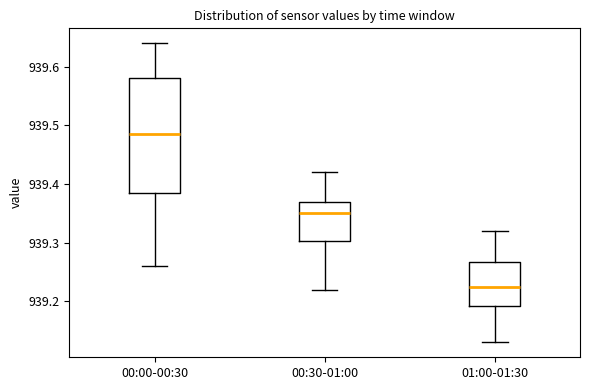

Reading left to right, transcribe this box plot: for each box, give where its median line is, the range the box spans, and where its two whiskers end, as read against the y-axis. The values are not printed on the chart, so give them approximately, as read against the axis.

00:00-00:30: median 939.49, box 939.39 to 939.58, whiskers 939.26 to 939.64
00:30-01:00: median 939.35, box 939.30 to 939.37, whiskers 939.22 to 939.42
01:00-01:30: median 939.23, box 939.19 to 939.27, whiskers 939.13 to 939.32